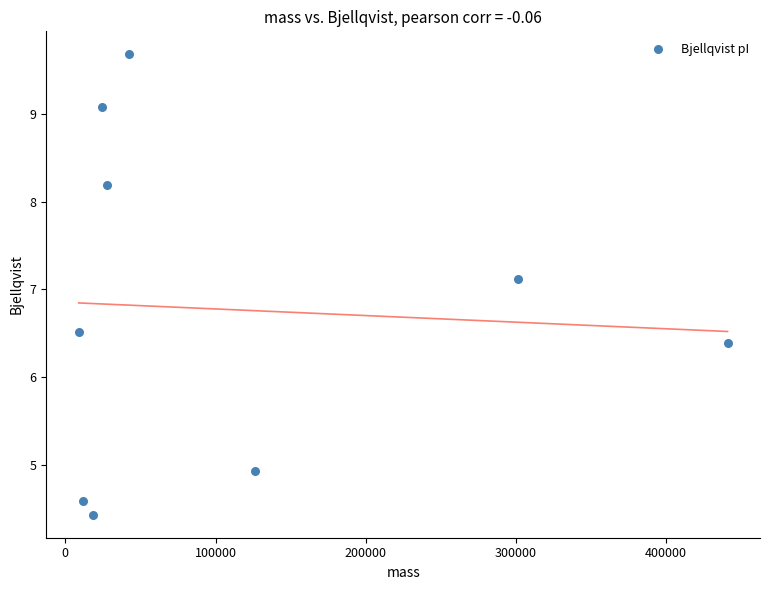

What Y value in the scatter plot is closest to 7?

7.1